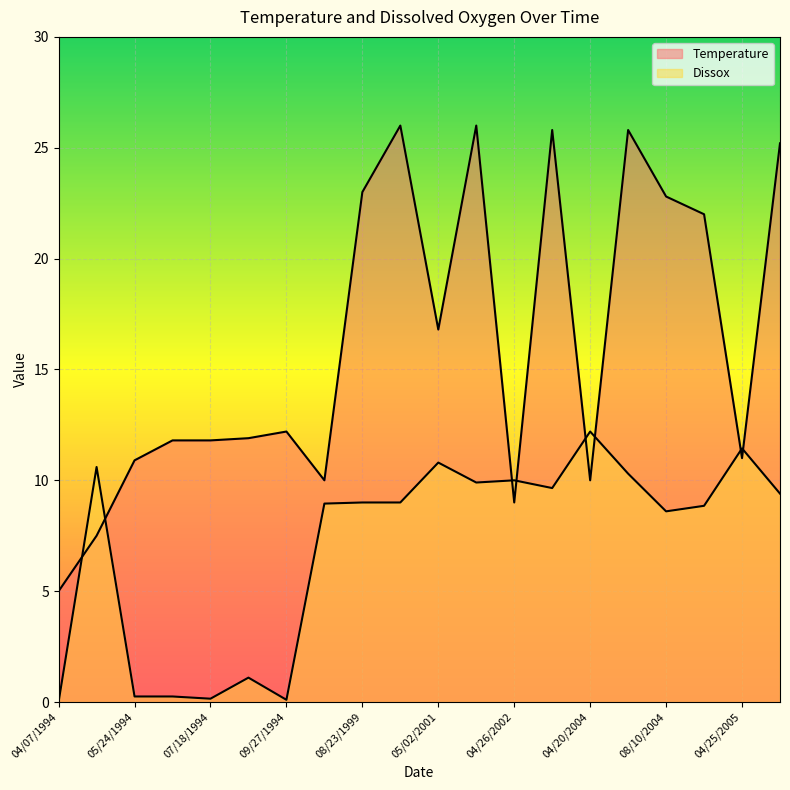

Rank the series by their average value, from lowest to highest.

Dissox, Temperature